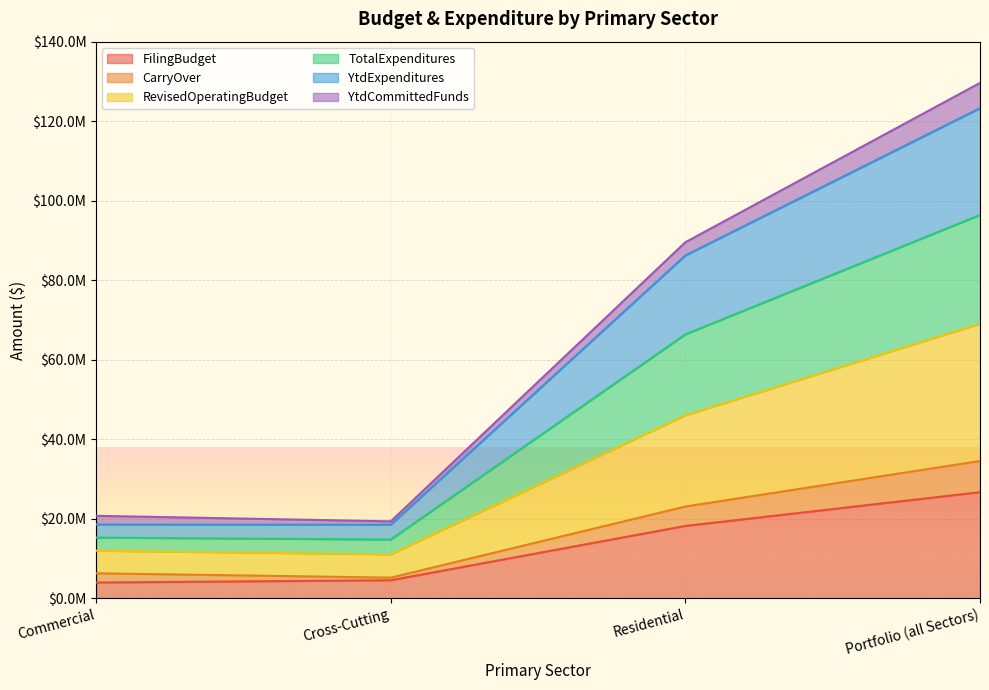

What is the difference between the second highest and minimum values in the FilingBudget series?

14239779